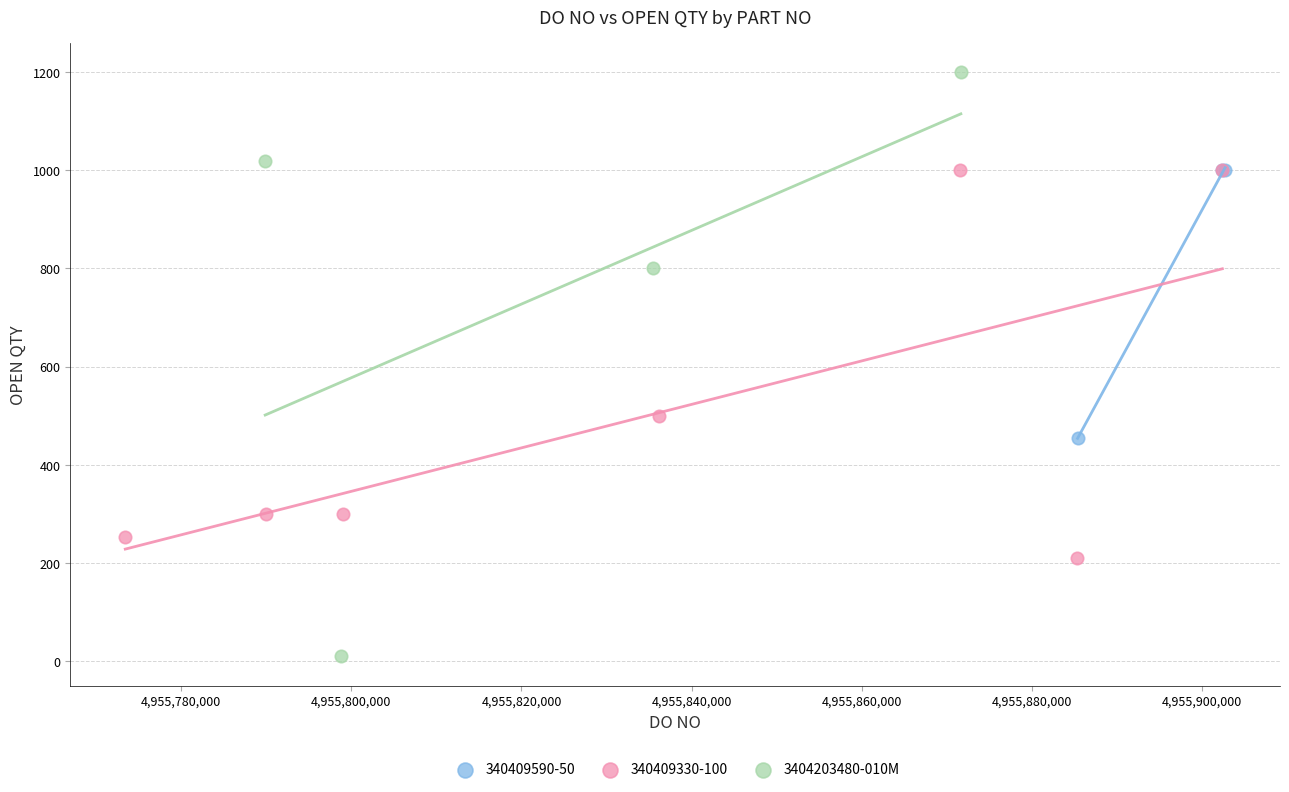

Which series has the largest Y range (max minus min)?

3404203480-010M